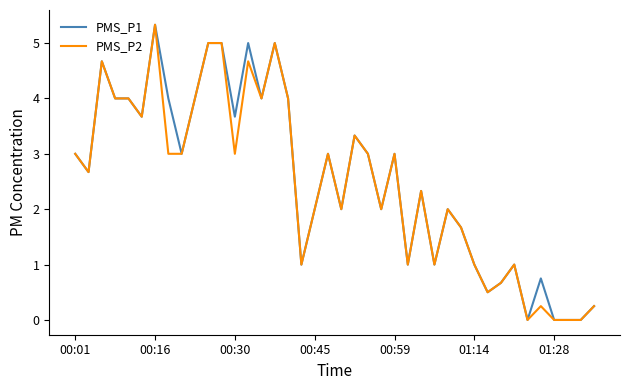

What is the maximum value for PMS_P1?

5.3